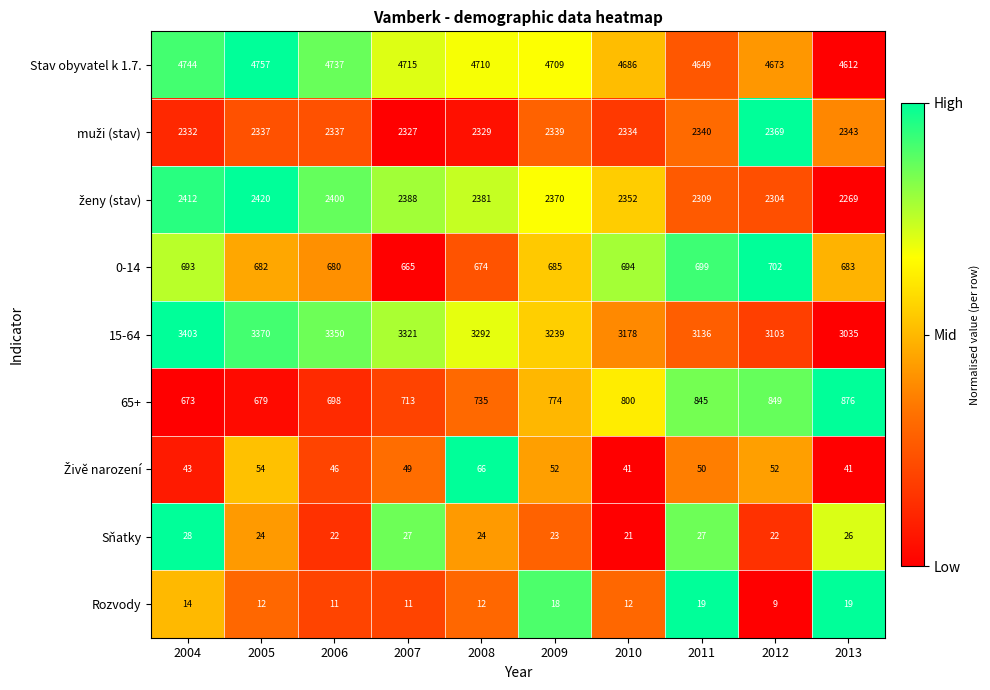

At which label is 65+ closest to 774?

2009